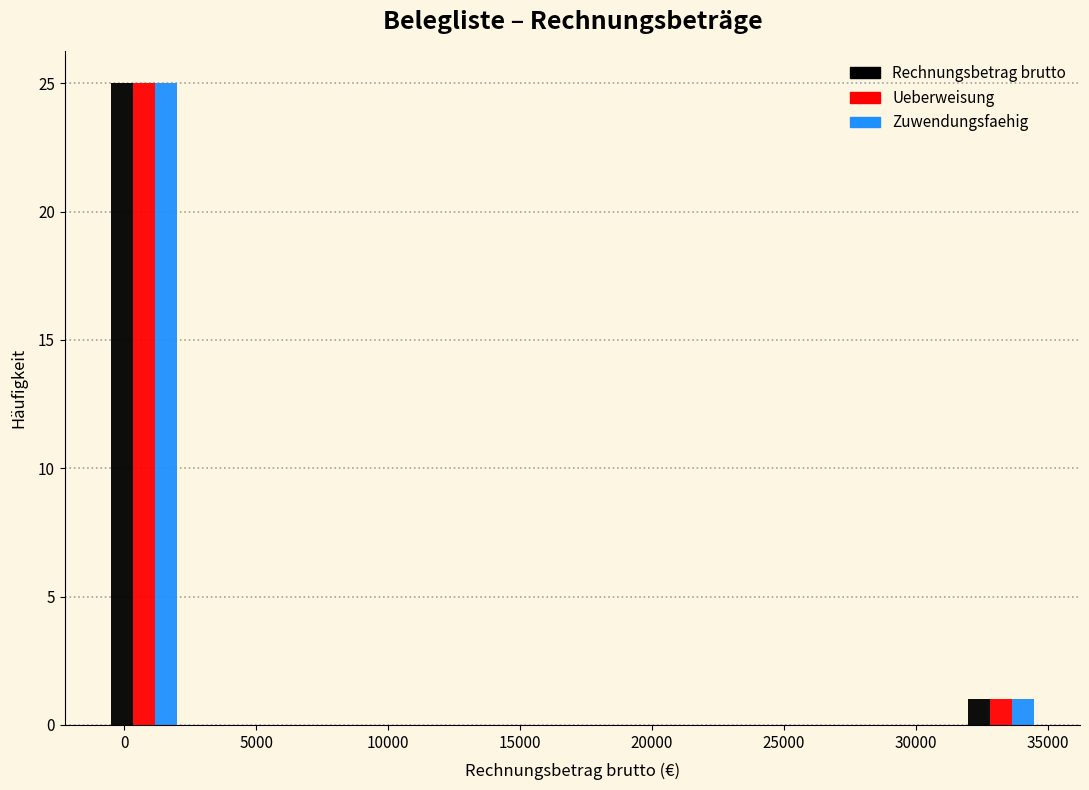

What is the height of the Rechnungsbetrag brutto bar covering -500 to 2000 on the x-axis? Neither the bar edges nor the heights are printed on the chart, so give them approximately, as read against the axes.

25